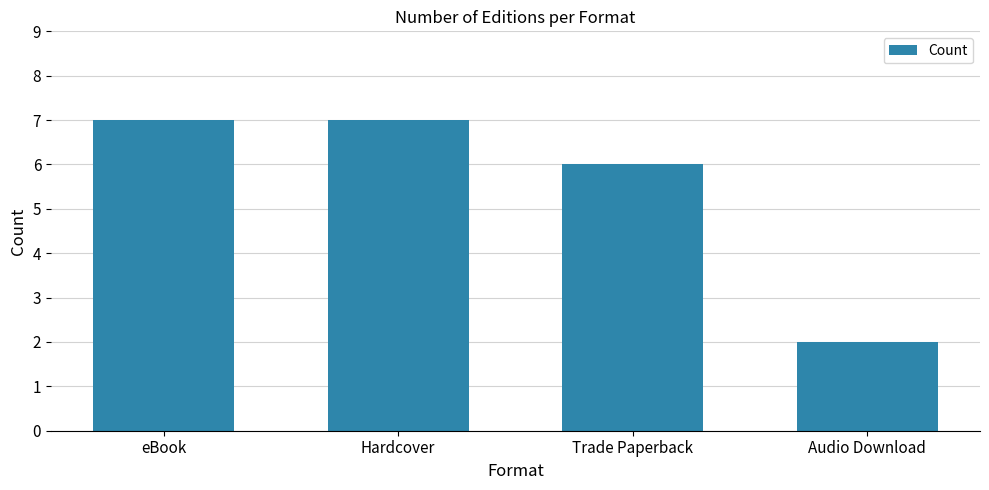

Are the bars grouped side by side (vs. stacked)?

No